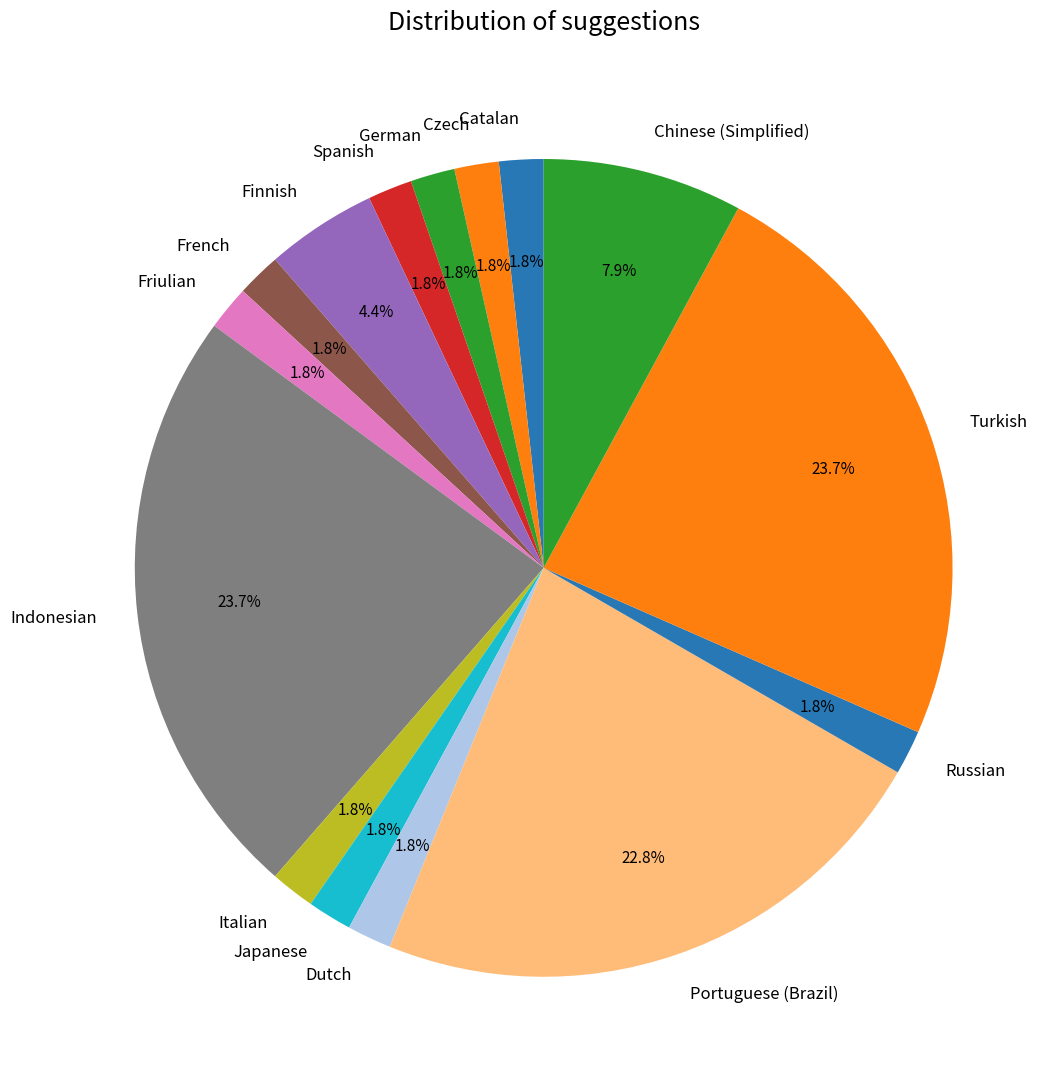

Does Finnish account for over 50% of the chart?

No